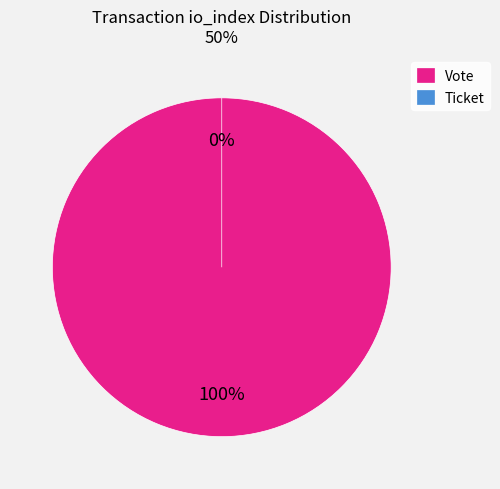

What is the change in value from Vote to Ticket?

-1